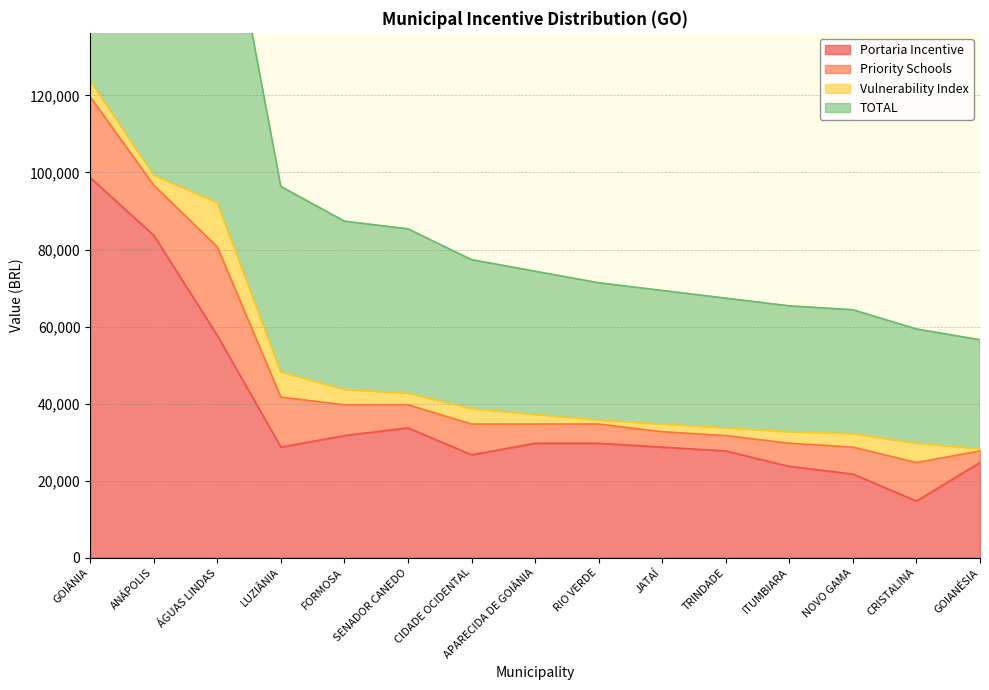

What is the lowest value of the TOTAL series?

28276